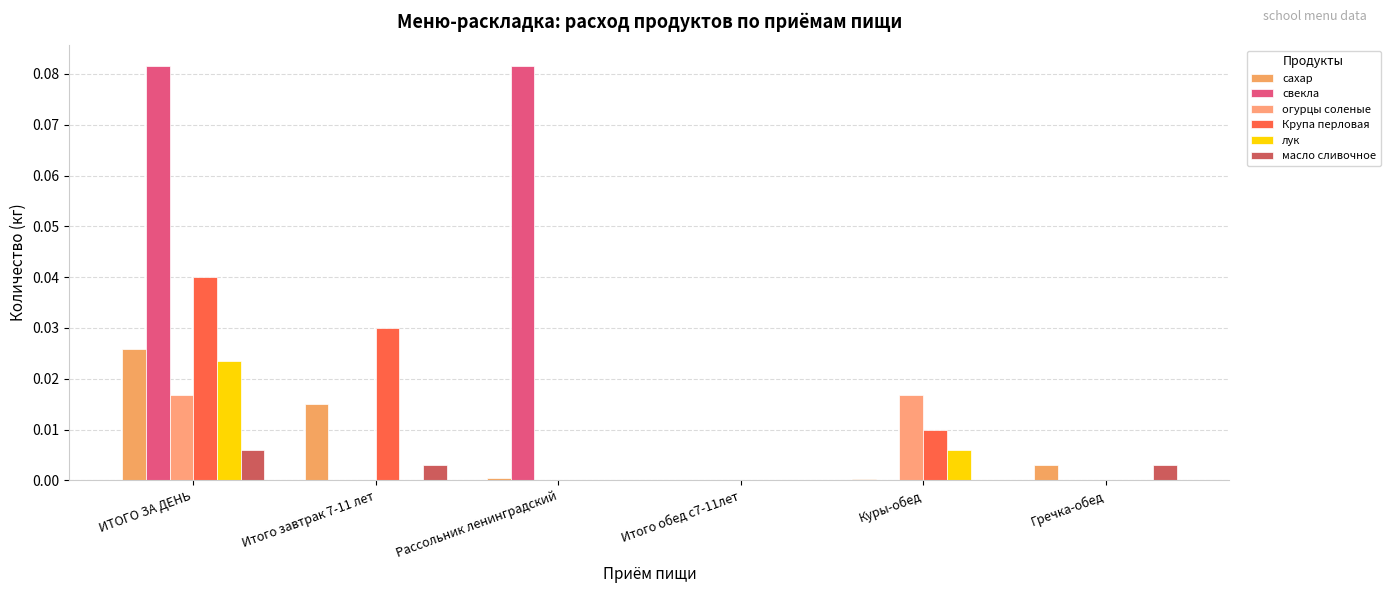

Reading left to right, what are all the values shown in this chart?

сахар: 0.0	0.0	0.0	0.0	0.0	0.0
свекла: 0.1	0.0	0.1	0.0	0.0	0.0
огурцы соленые: 0.0	0.0	0.0	0.0	0.0	0.0
Крупа перловая: 0.0	0.0	0.0	0.0	0.0	0.0
лук: 0.0	0.0	0.0	0.0	0.0	0.0
масло сливочное: 0.0	0.0	0.0	0.0	0.0	0.0